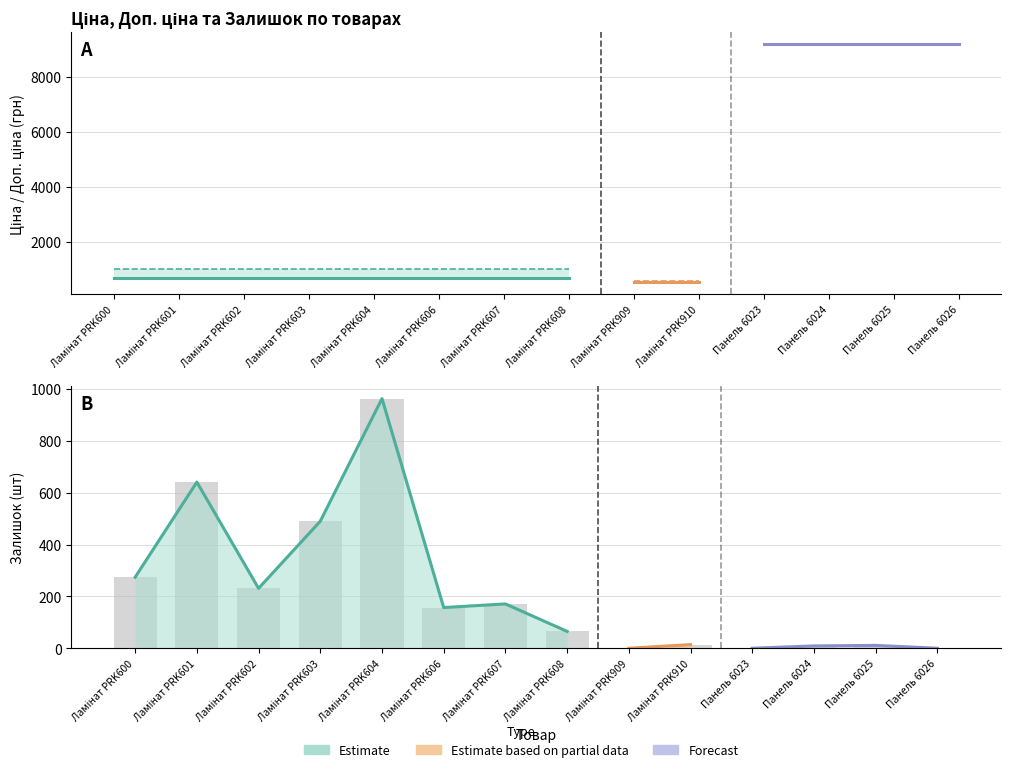

What is the total value across all series at Ламінат PRK600?

1938.9